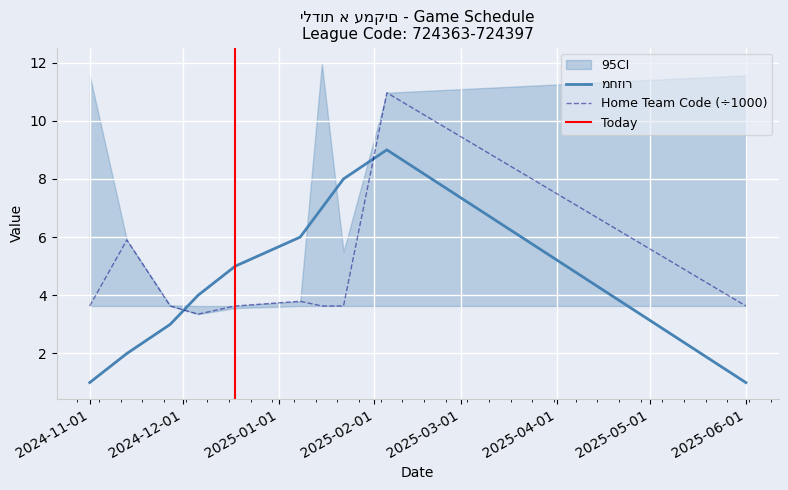

At how many categories does at least one series exceed 1?

10